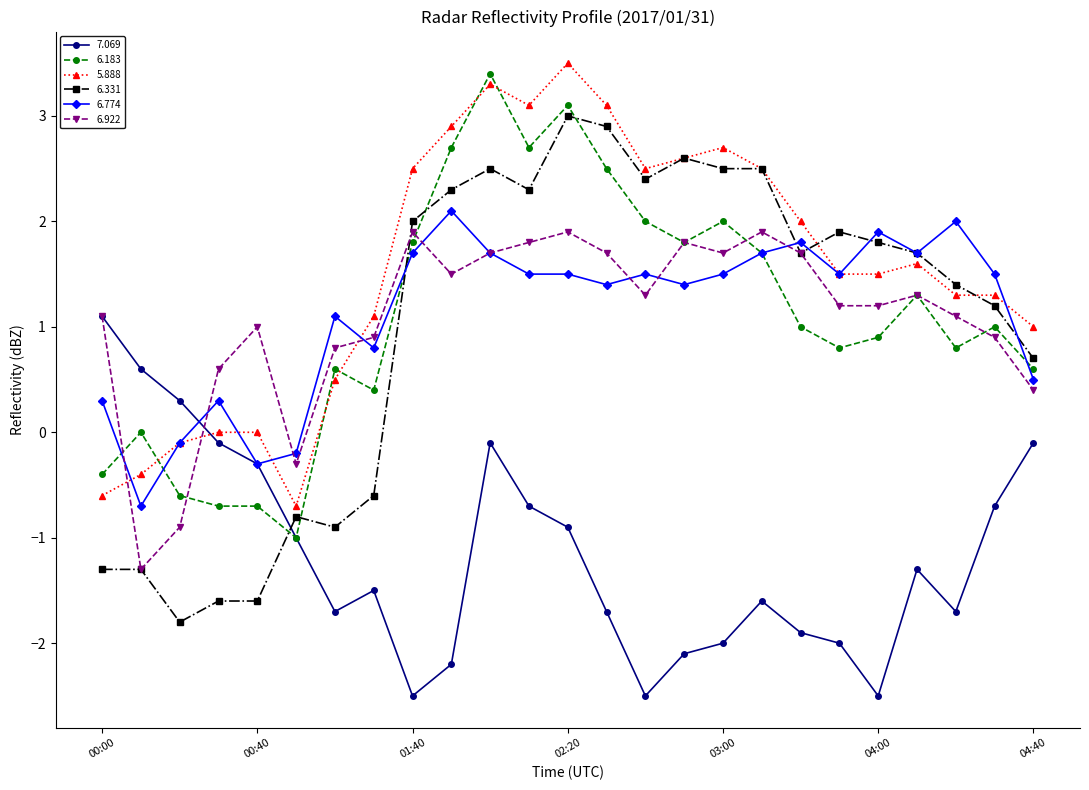

How many series are shown in this chart?

6